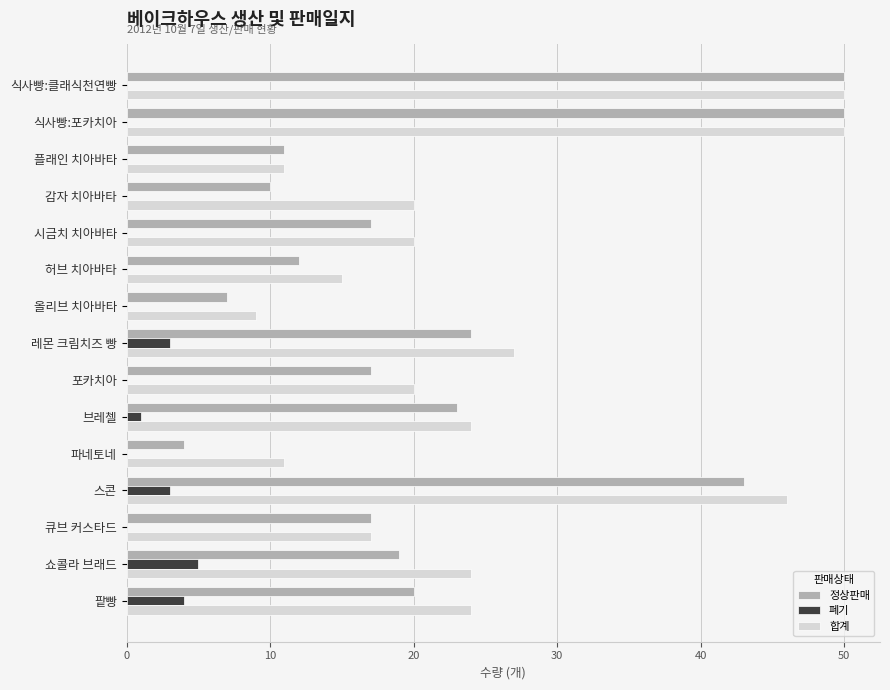

What is the greatest value displayed?

50